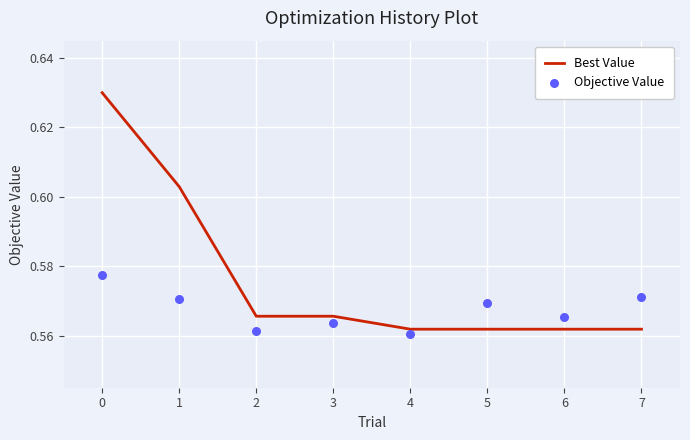

Which series reaches the maximum Y coordinate?

Best Value